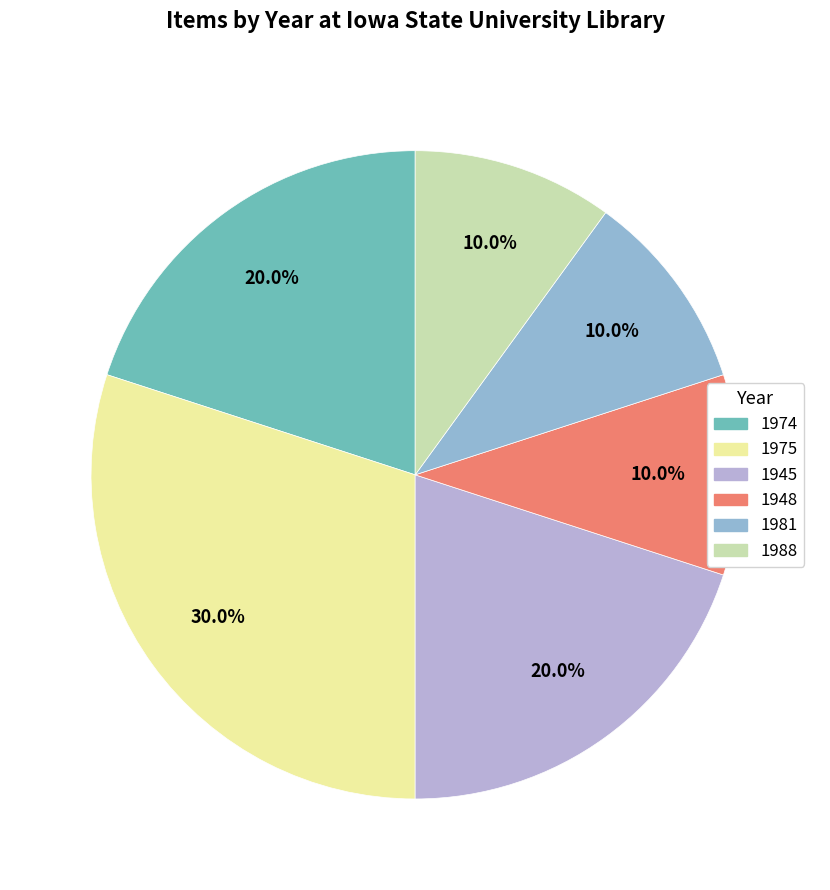

Between 1988 and 1945, which is larger?

1945